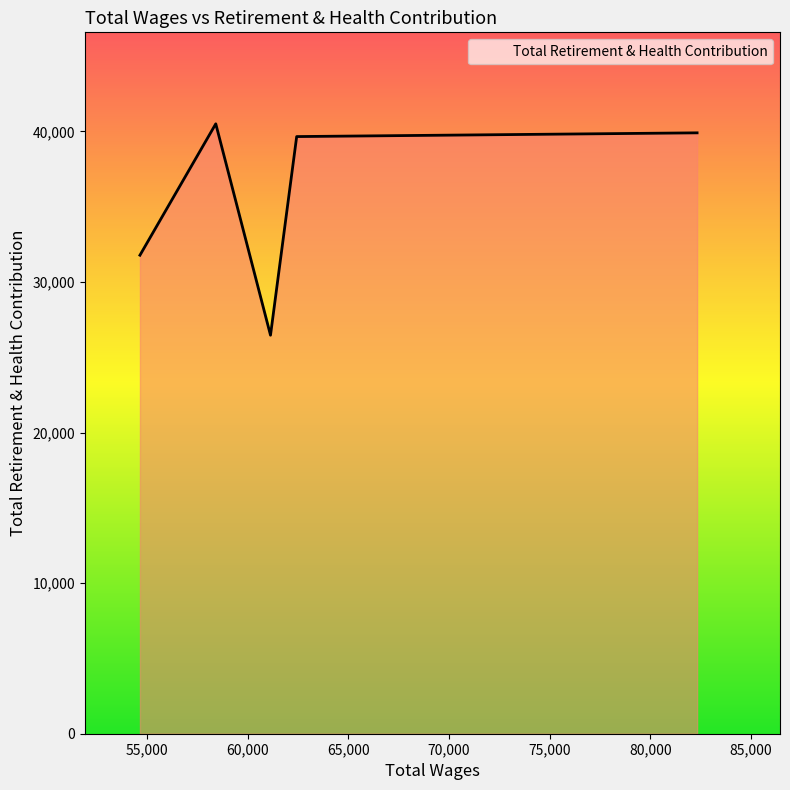

Reading left to right, extract all data points from this chart.

31778	40504	26465	39657	39905